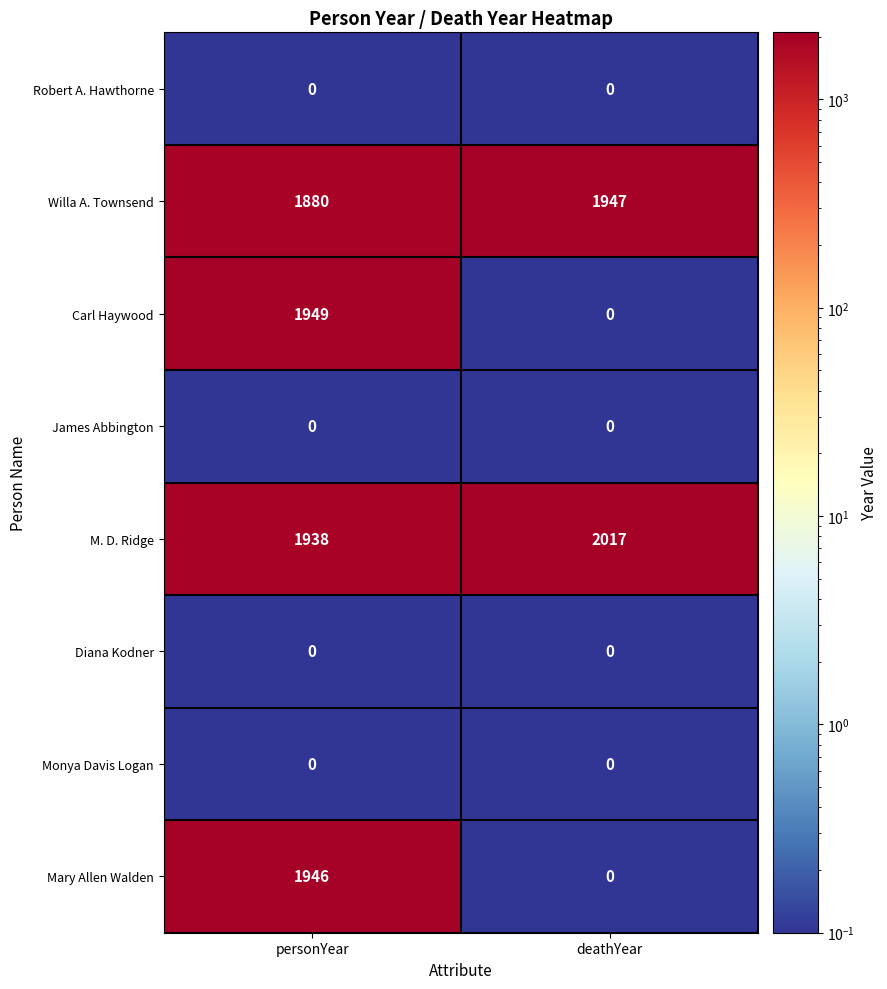

What is the lowest value of the M. D. Ridge series?

1938